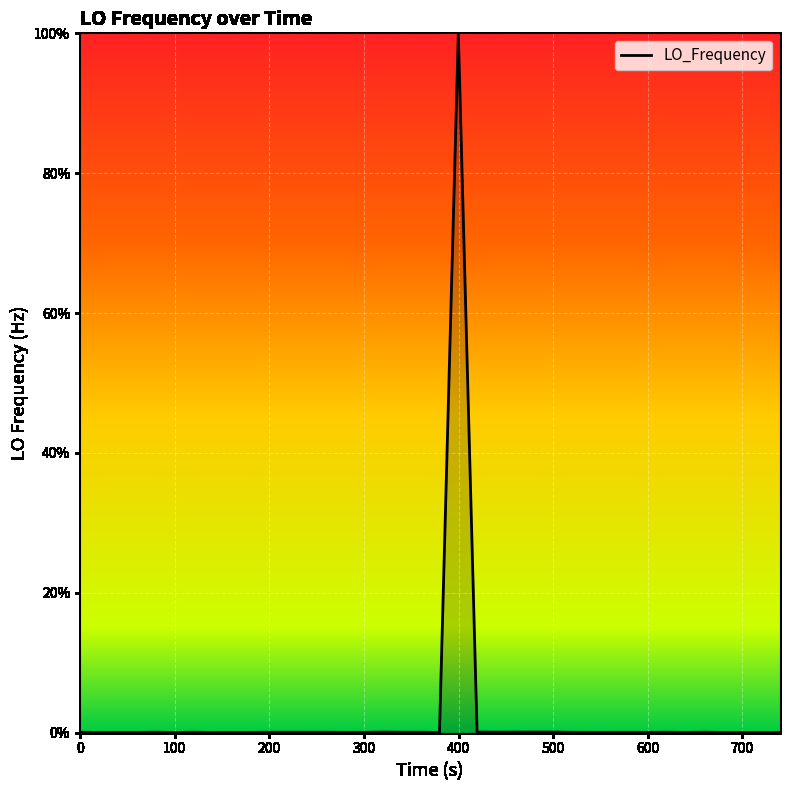

What is the difference between the maximum and minimum values?

100.0